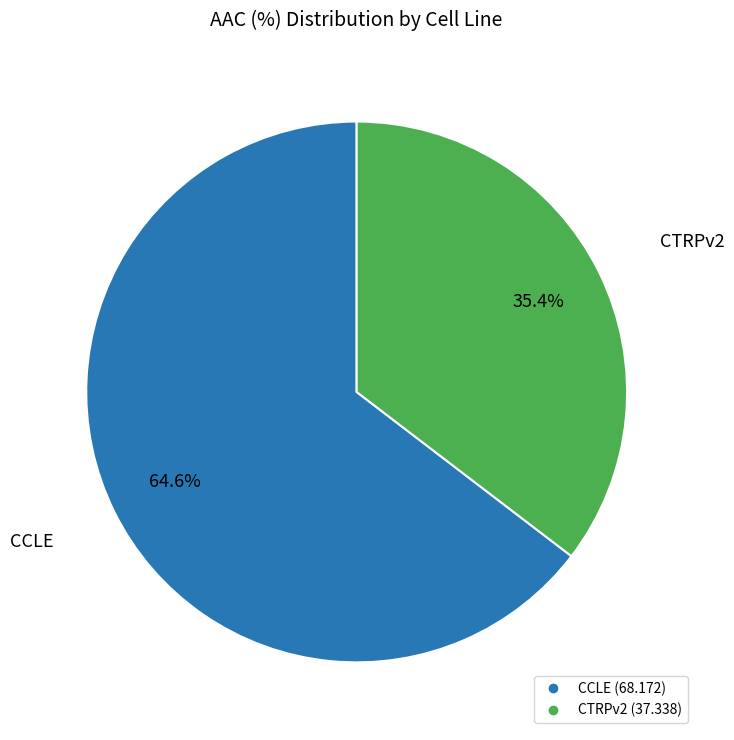

Which category has the smallest portion of the pie?

CTRPv2